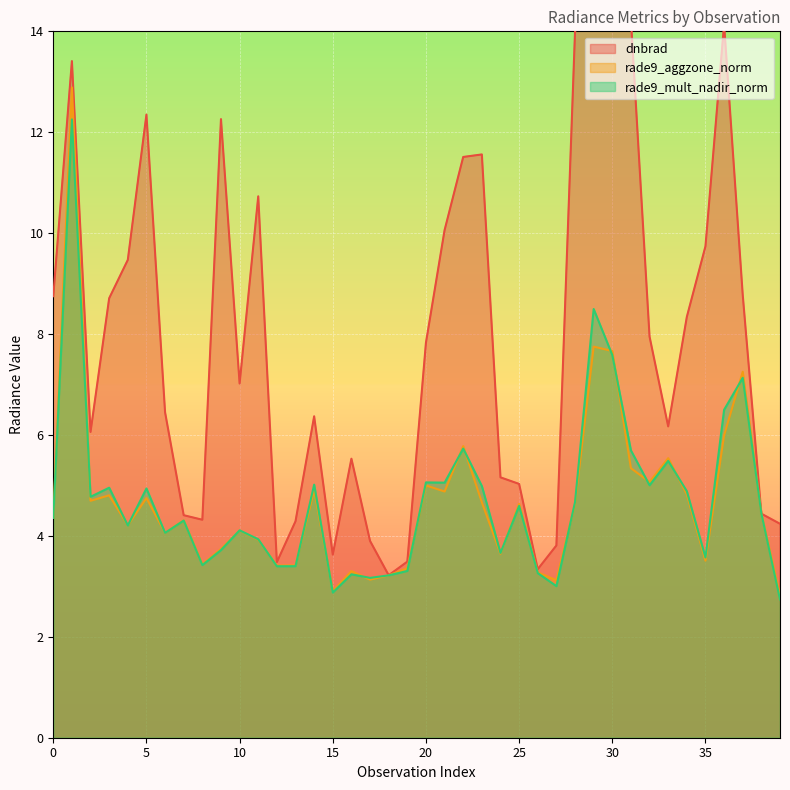

Between 0 and 11, which series saw the biggest shift?

dnbrad